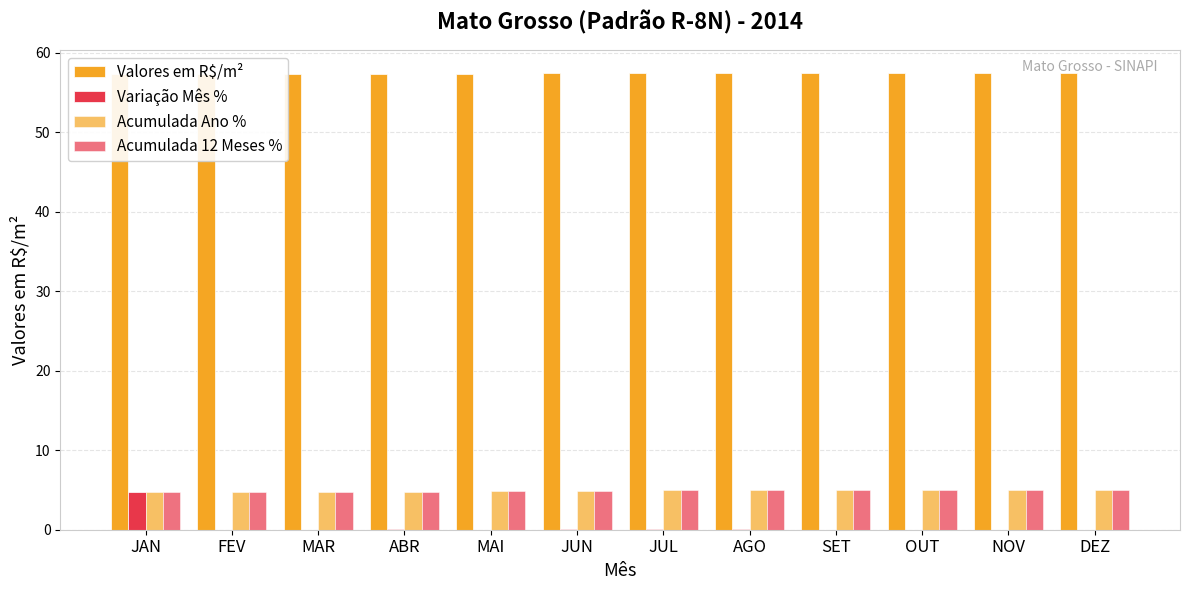

What is the spread (max minus min) of values at DEZ?

57.5